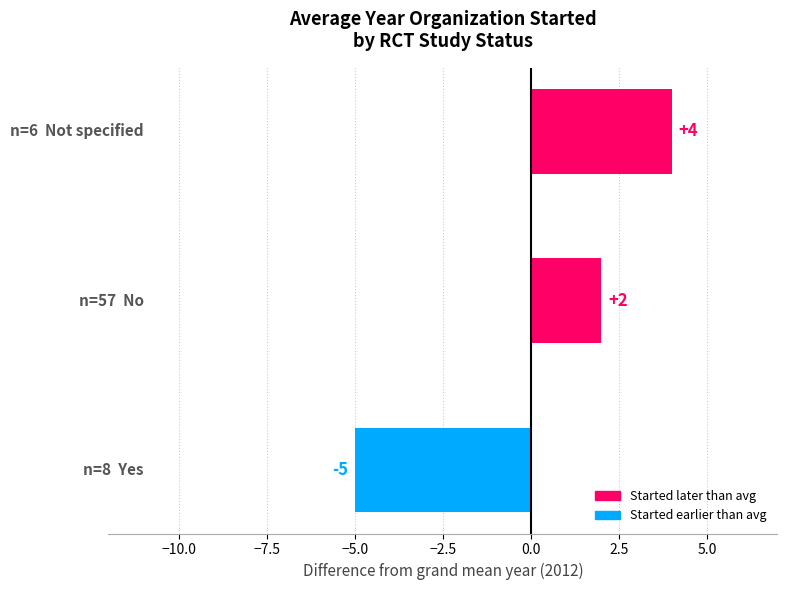

What is the difference between the maximum and minimum values?

9